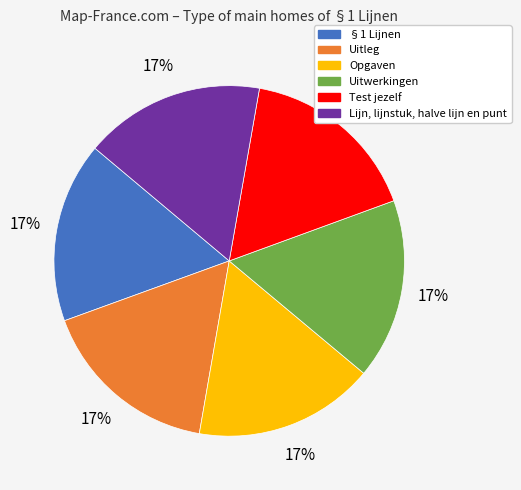

Does Uitwerkingen represent more than half of the total?

No